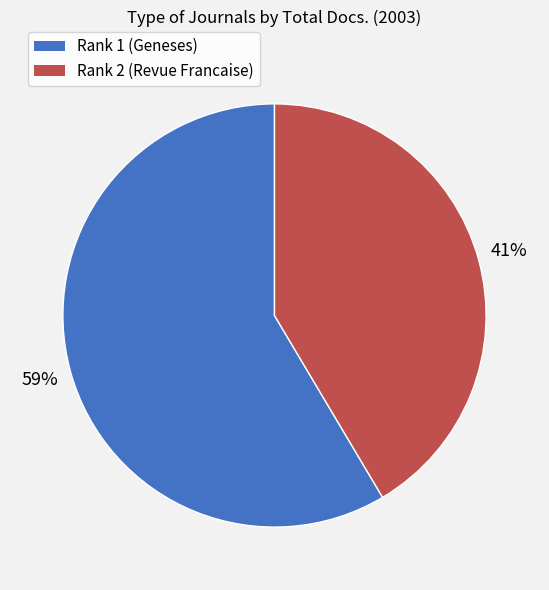

Rank the categories by value from lowest to highest.

Rank 2 (Revue Francaise), Rank 1 (Geneses)